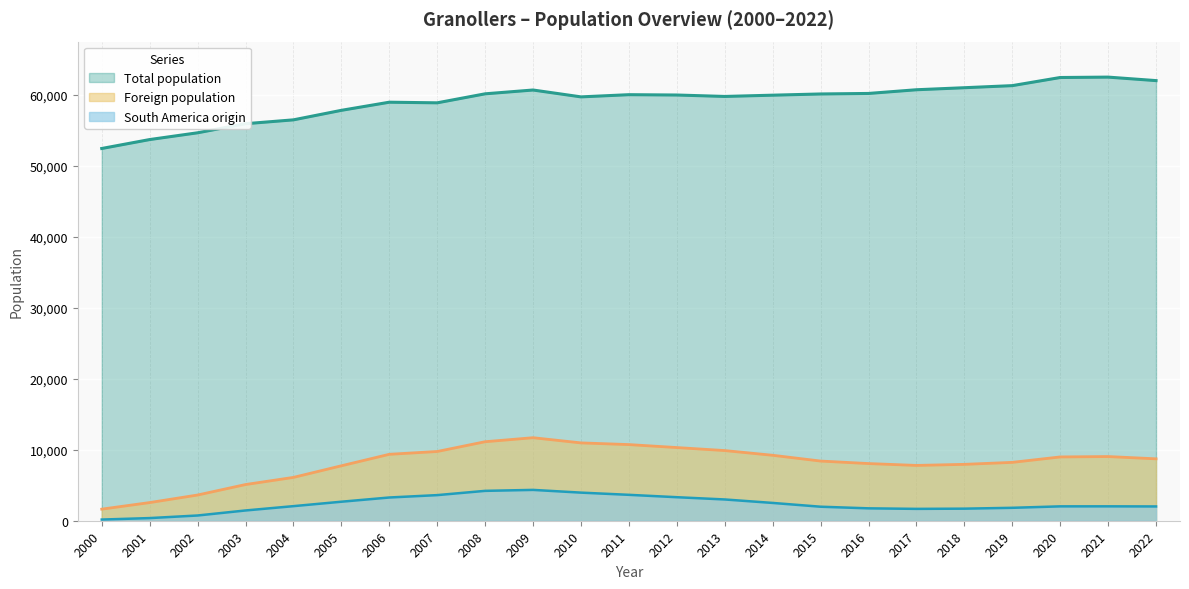

What is the average value of the Total population series?

59083